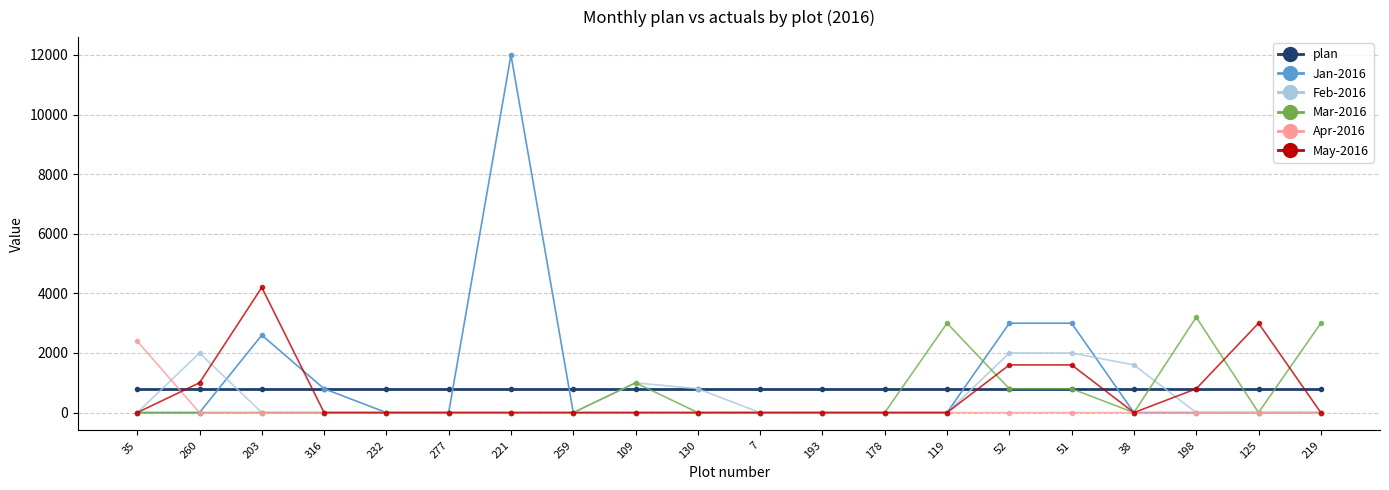

At which category is the sum across all series the highest?

221